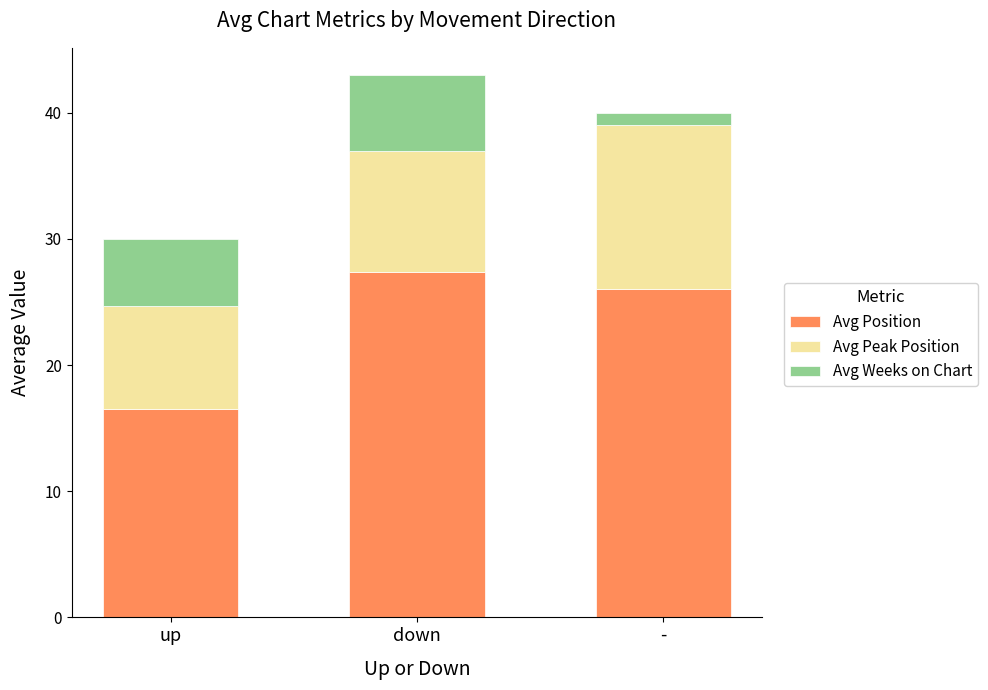

The Avg Position series shows 16.5 at up. True or false?

True